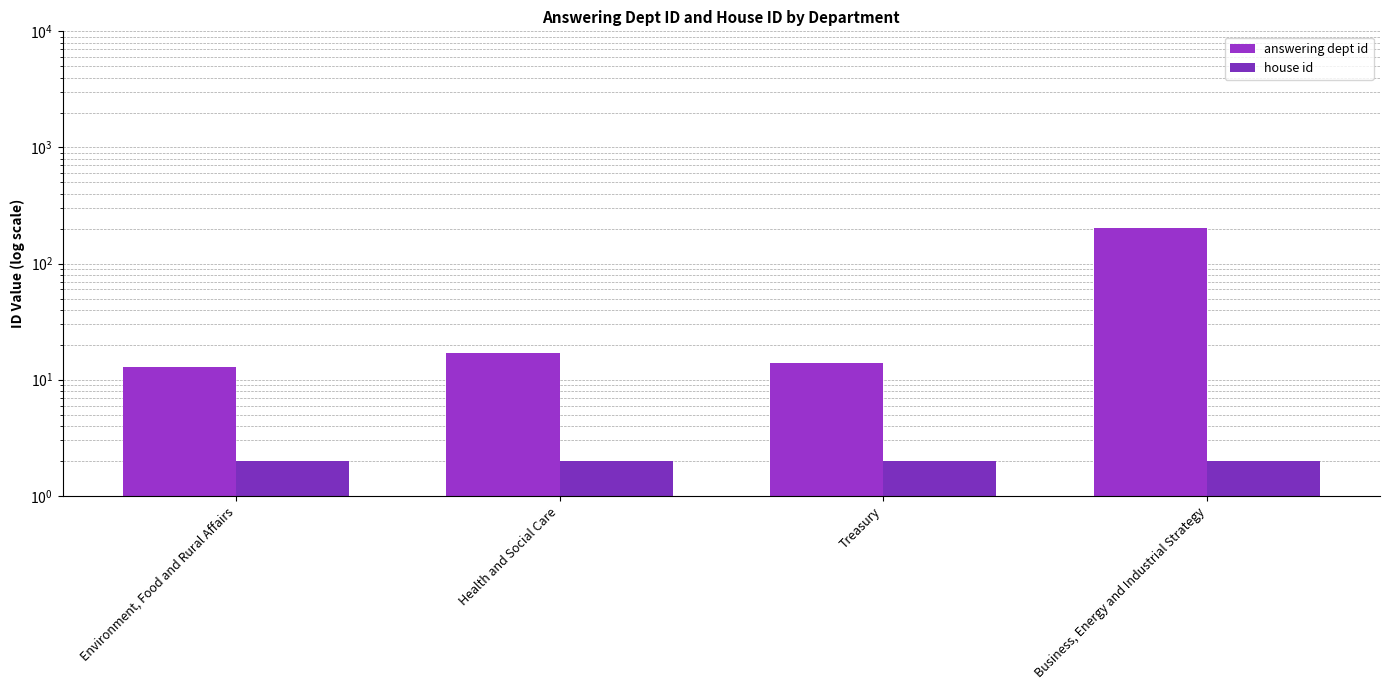

Reading left to right, transcribe all the data shown in this chart.

answering dept id: Environment, Food and Rural Affairs=13	Health and Social Care=17	Treasury=14	Business, Energy and Industrial Strategy=201
house id: Environment, Food and Rural Affairs=2	Health and Social Care=2	Treasury=2	Business, Energy and Industrial Strategy=2